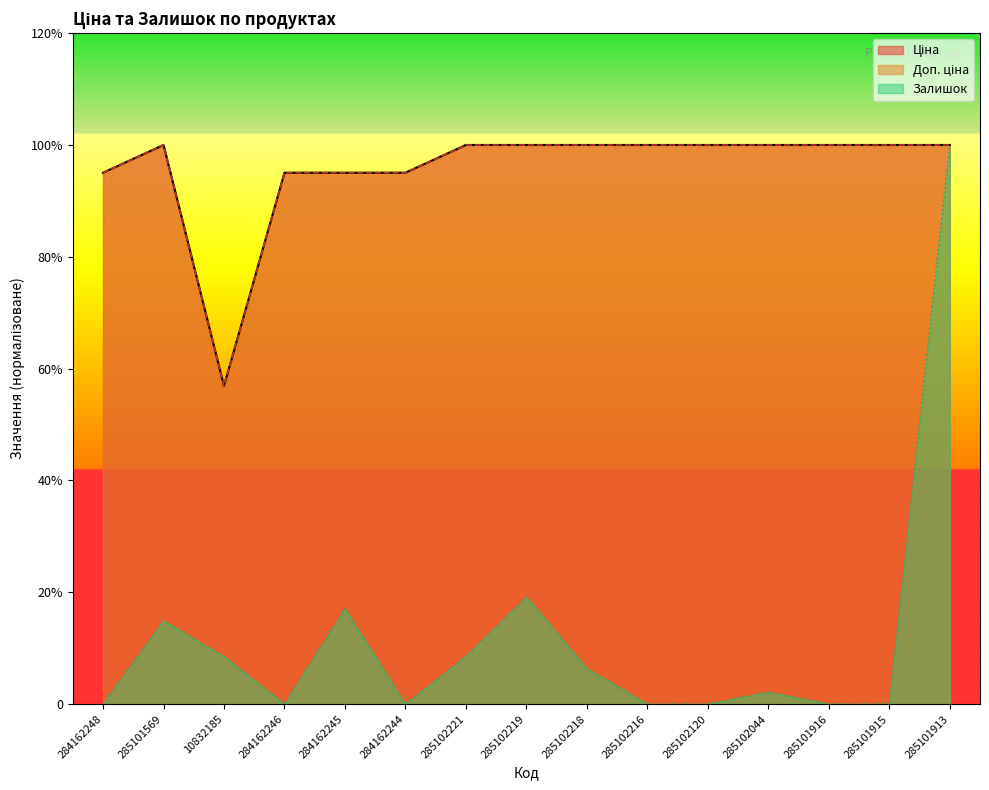

True or false: Ціна and Залишок cross at least once.

False